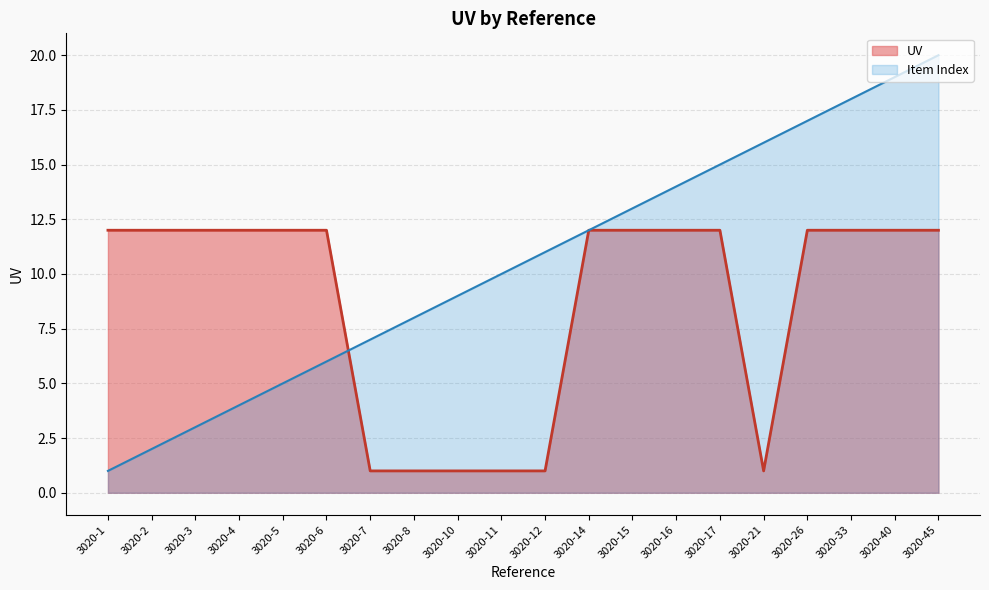

How many lines are shown in the chart?

2